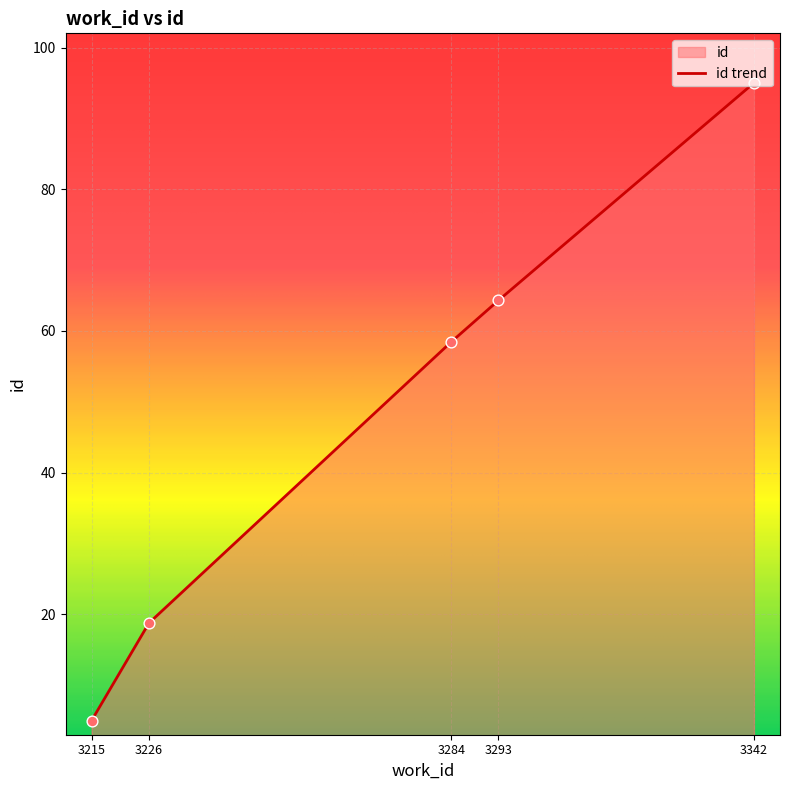

What is the change in value from 3226 to 3293?

+45.5